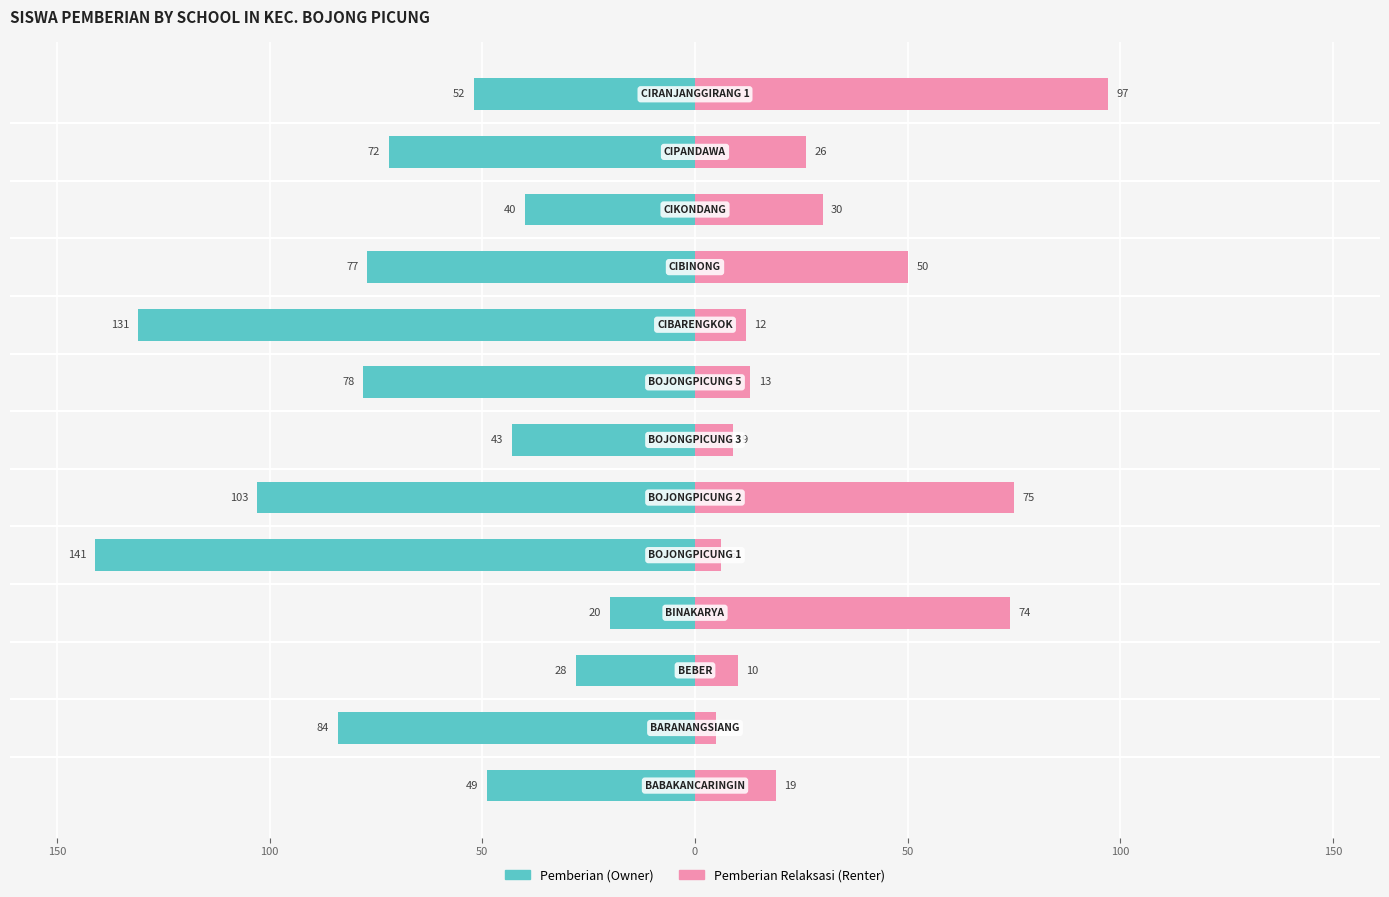

What is the difference between the maximum and minimum values in the Pemberian Relaksasi (Renter) series?

92